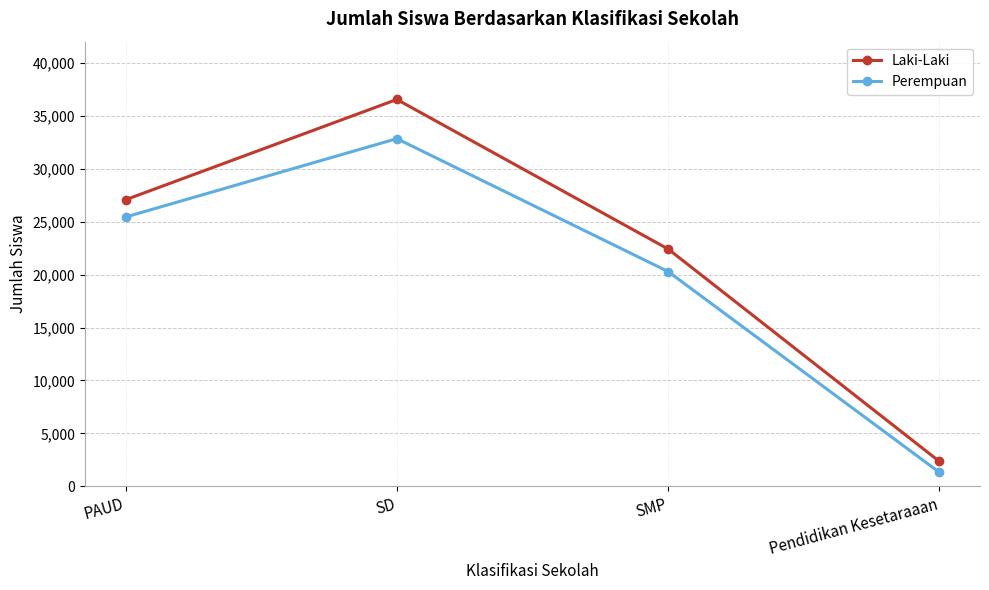

Where is the first local maximum for Perempuan?

SD